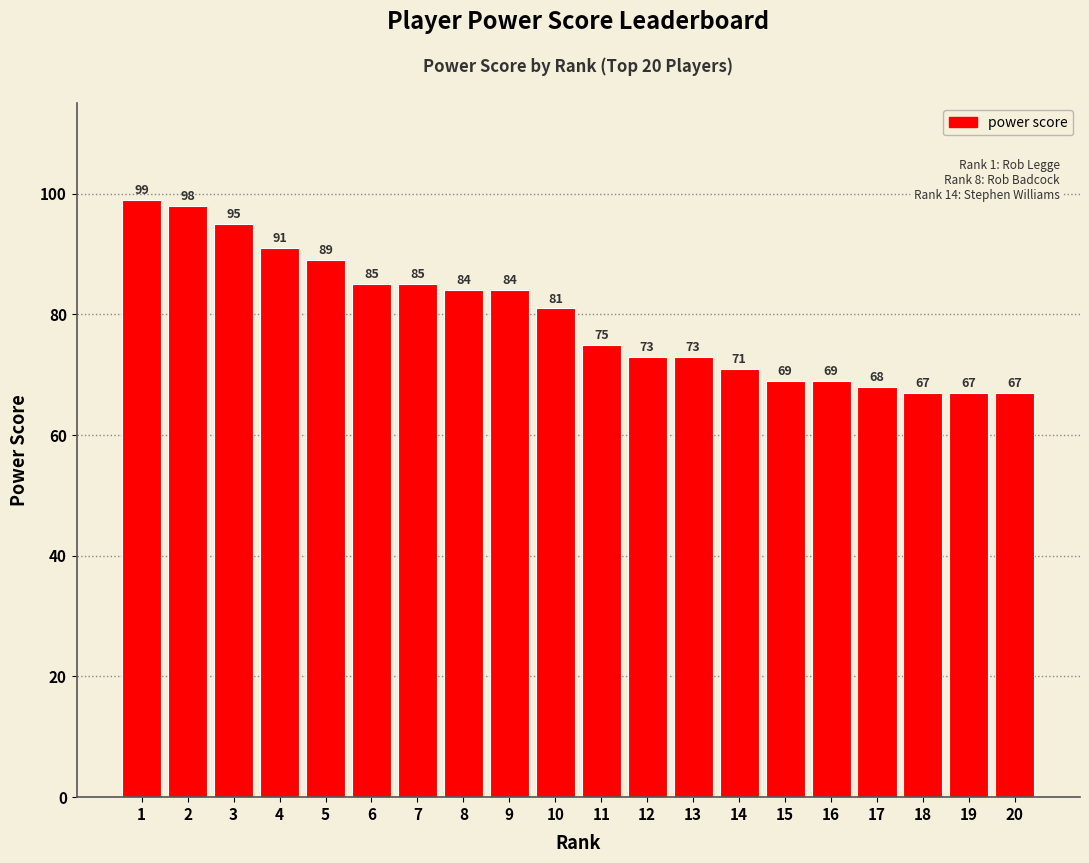

True or false: the data shows 42 at 6.

False